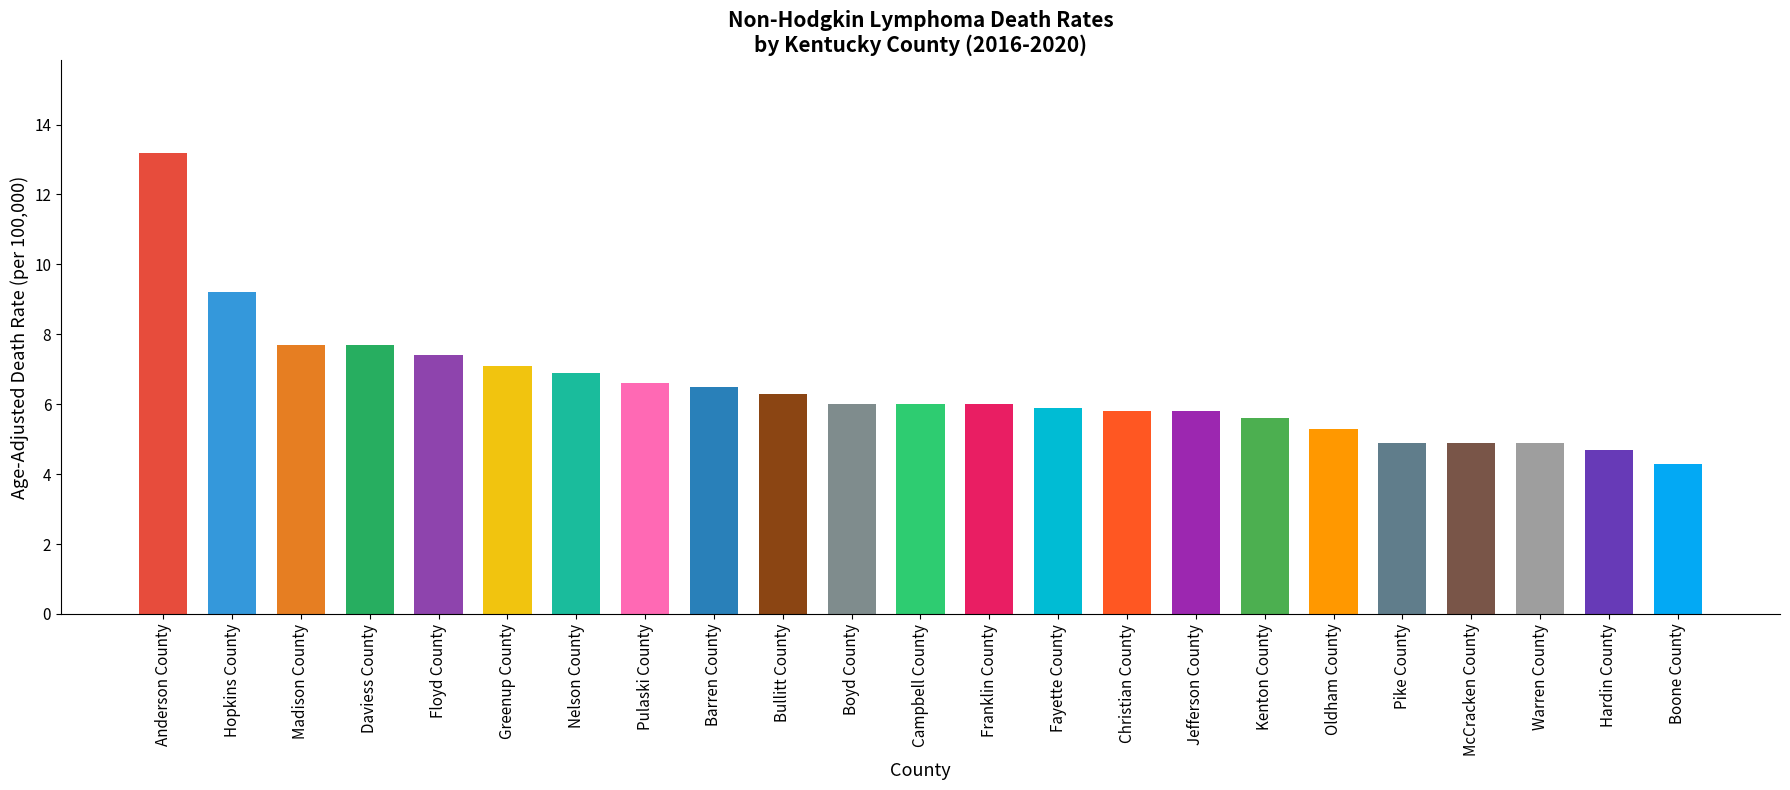

Reading left to right, extract all data points from this chart.

13.2	9.2	7.7	7.7	7.4	7.1	6.9	6.6	6.5	6.3	6.0	6.0	6.0	5.9	5.8	5.8	5.6	5.3	4.9	4.9	4.9	4.7	4.3